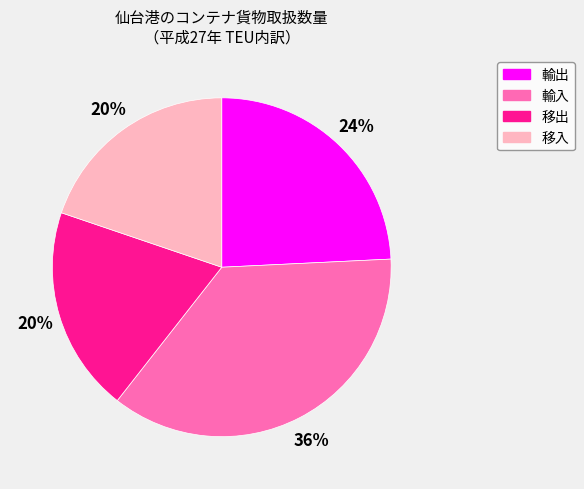

To the nearest percent, what portion does 移入 represent?

20%